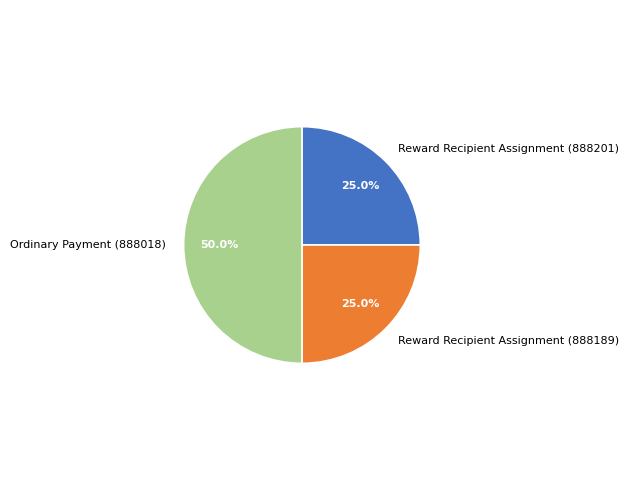

To the nearest percent, what is the difference between the Ordinary Payment (888018) and Reward Recipient Assignment (888189) slice percentages?

25%